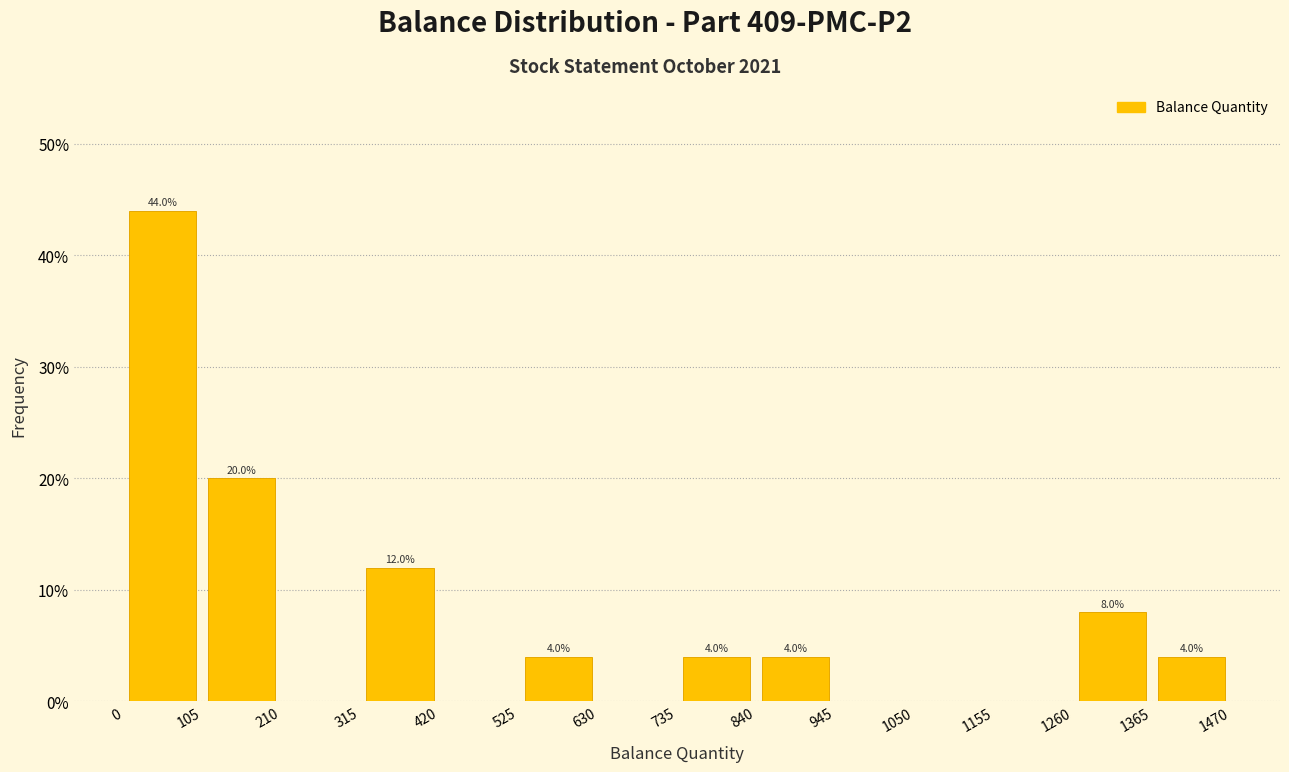

Which range on the x-axis has the tallest bar?

0 to 105